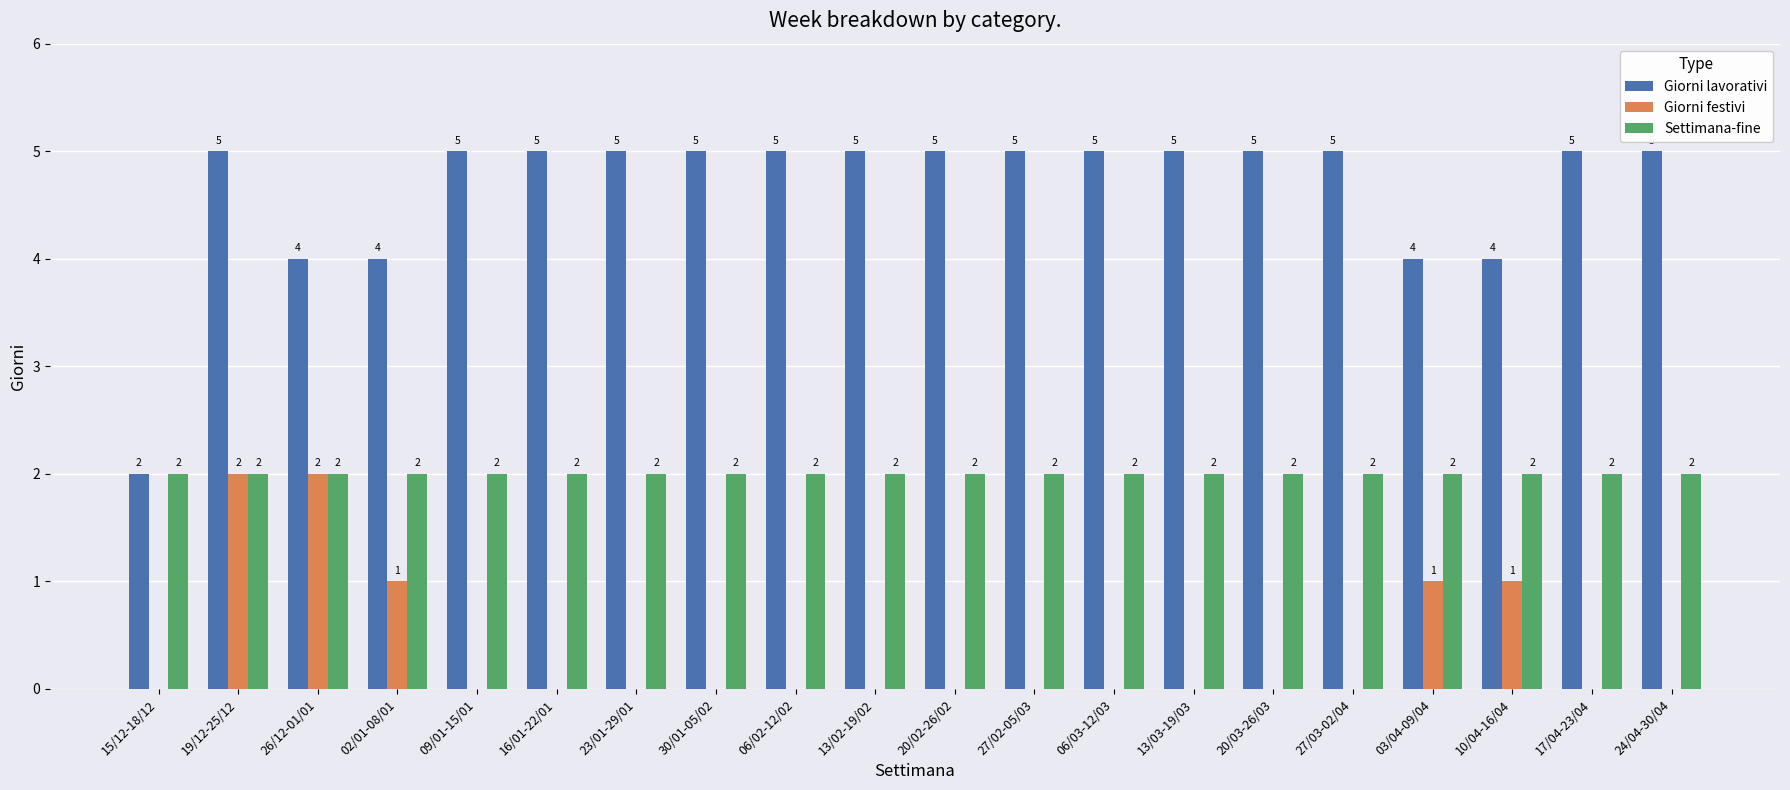

What is the sum of all Giorni lavorativi values?

93